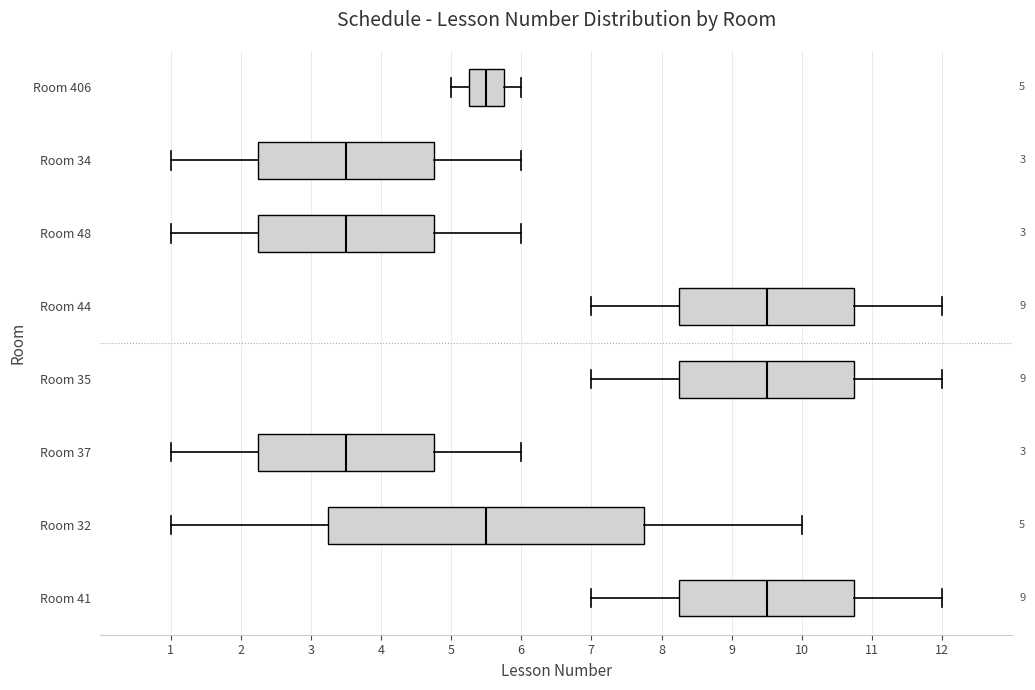

Comparing the boxes themselves (not the whiskers), which one is the widest?

Room 32